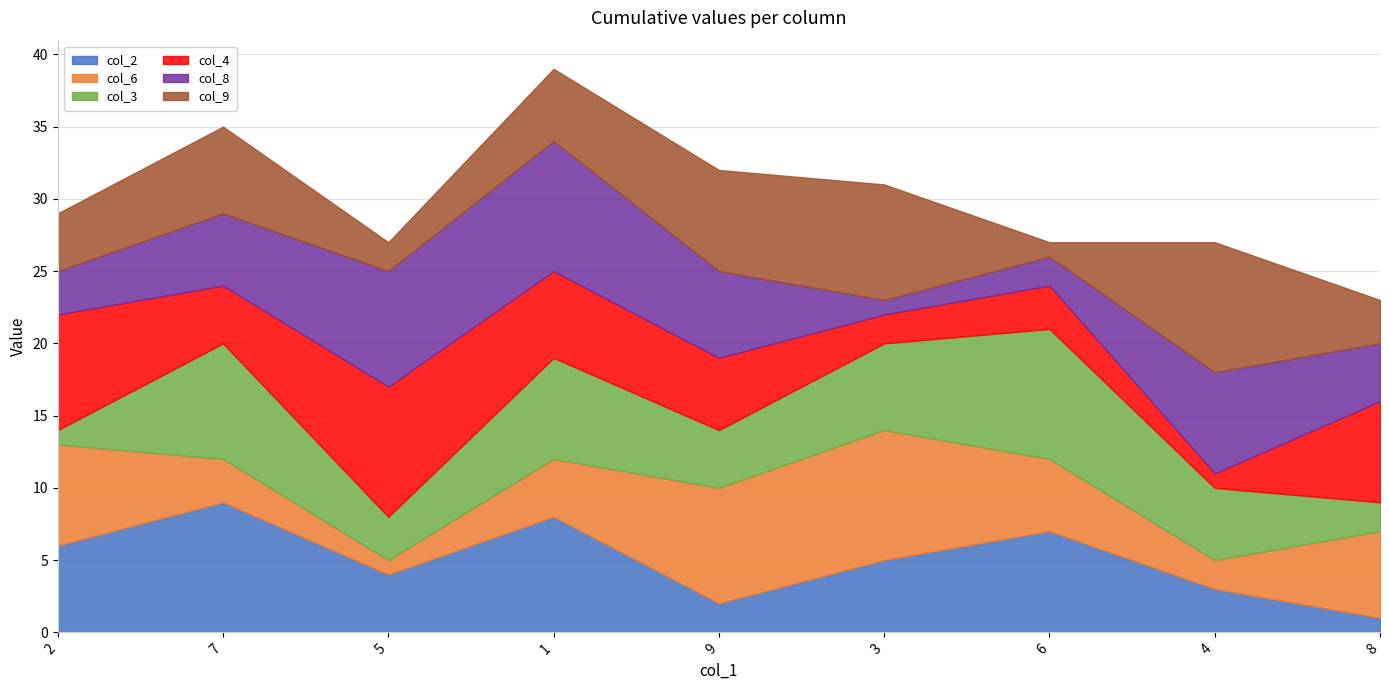

Is the value of col_9 at 5 greater than the value of col_8 at 8?

No